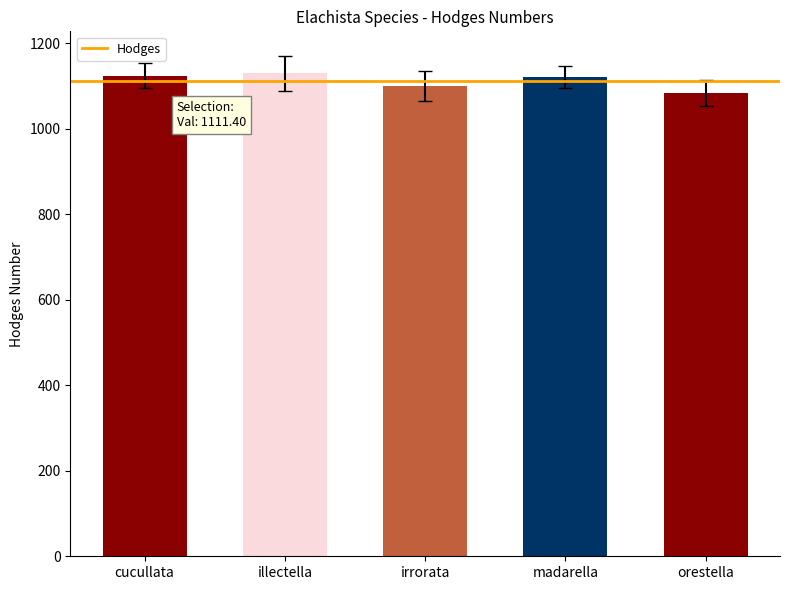

Approximately how many times larger is the value at cucullata compared to orestella?

1.0